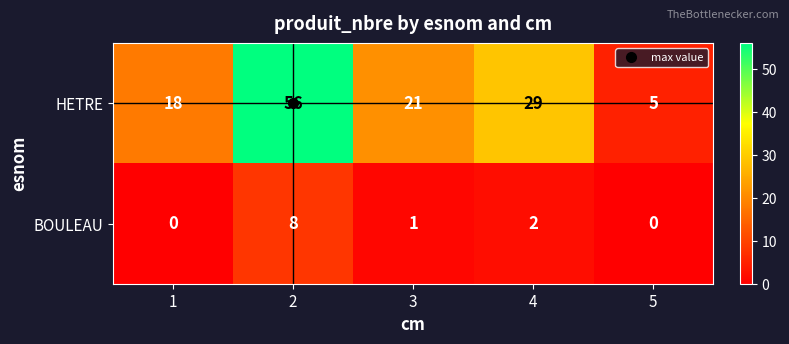

Is the value of HETRE at 4 greater than the value of BOULEAU at 2?

Yes